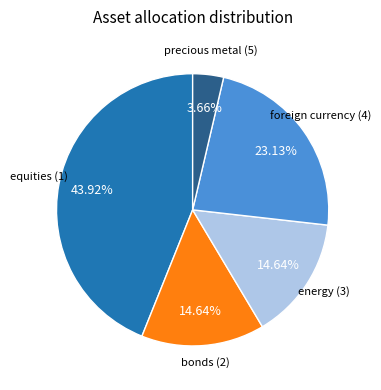

Between equities (1) and foreign currency (4), which is larger?

equities (1)